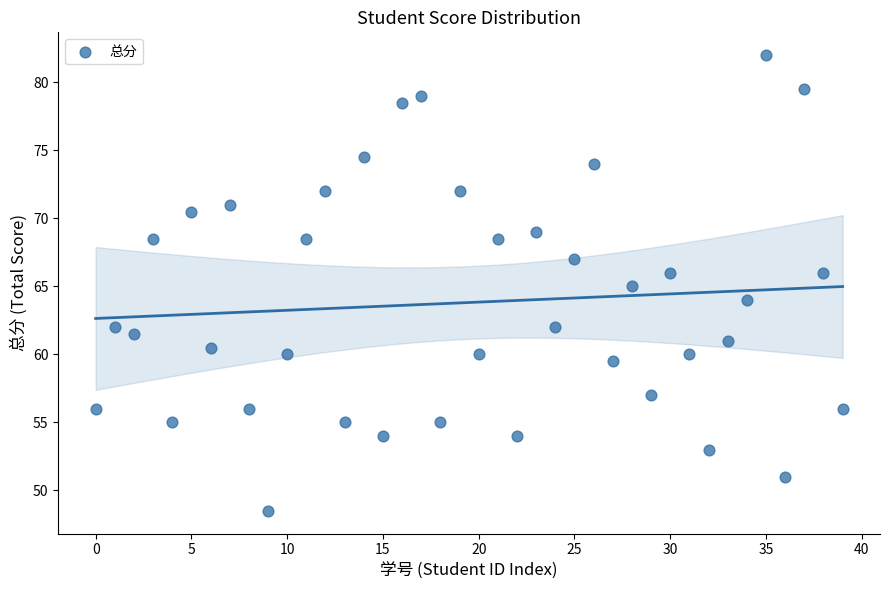

What is the range of Y values (max minus min)?

33.5